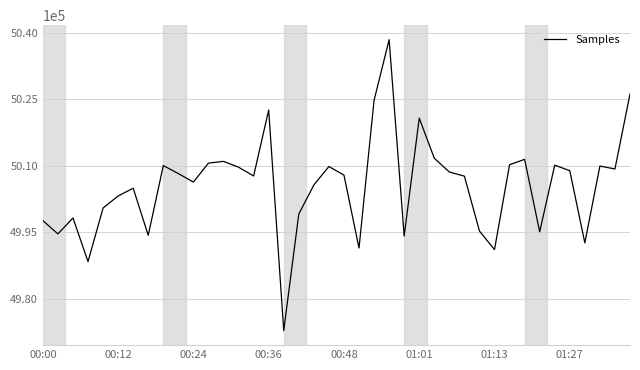

What is the minimum value shown in the chart?

4972790